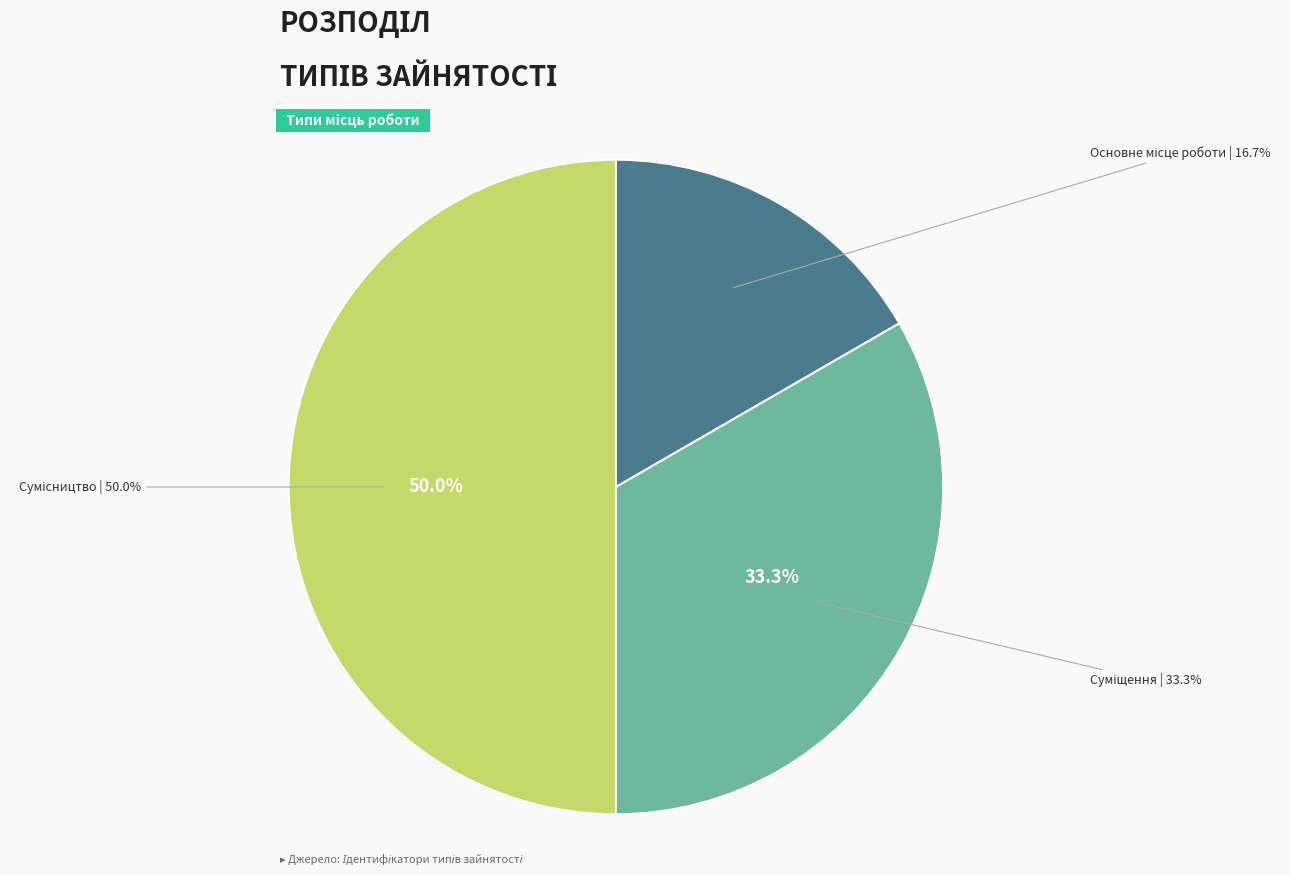

True or false: Сумісництво accounts for 42% of the total.

False